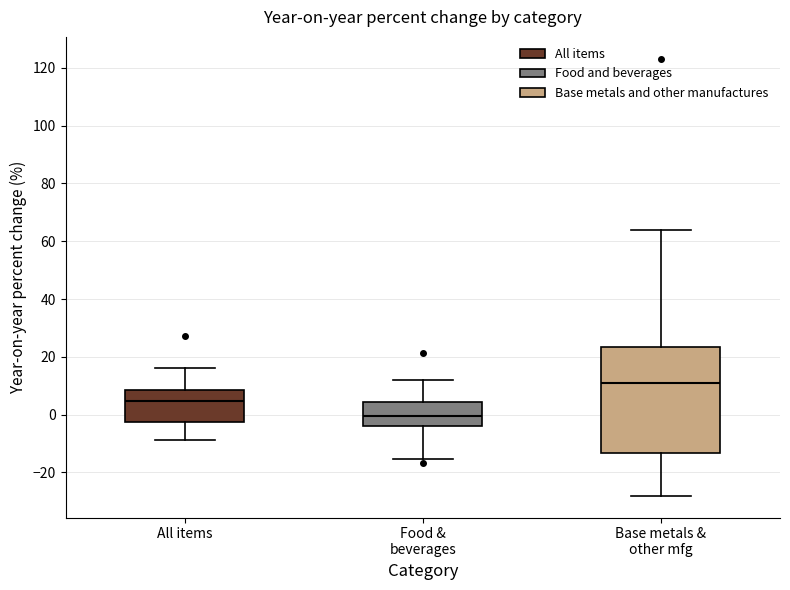

Which box's median line is the lowest?

Food & beverages